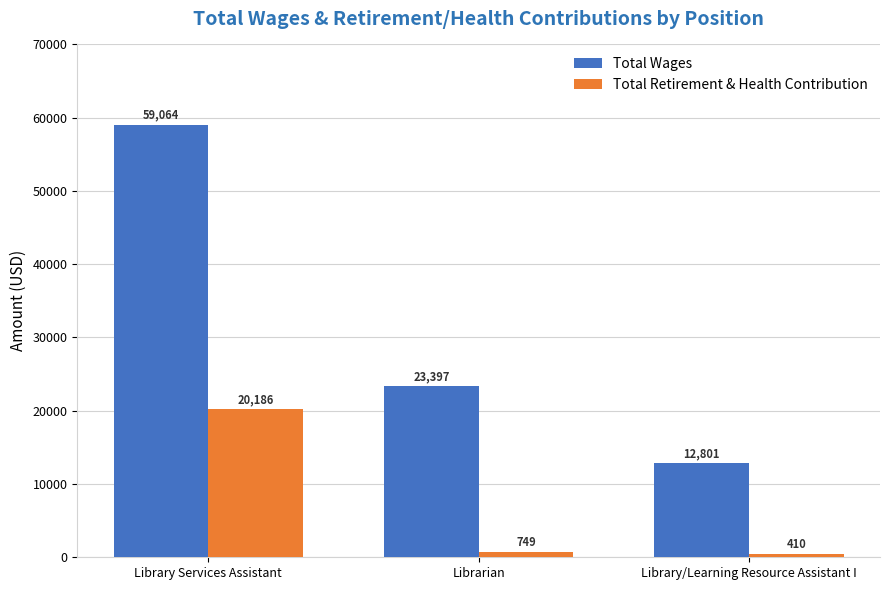

What position from the left is Librarian?

2